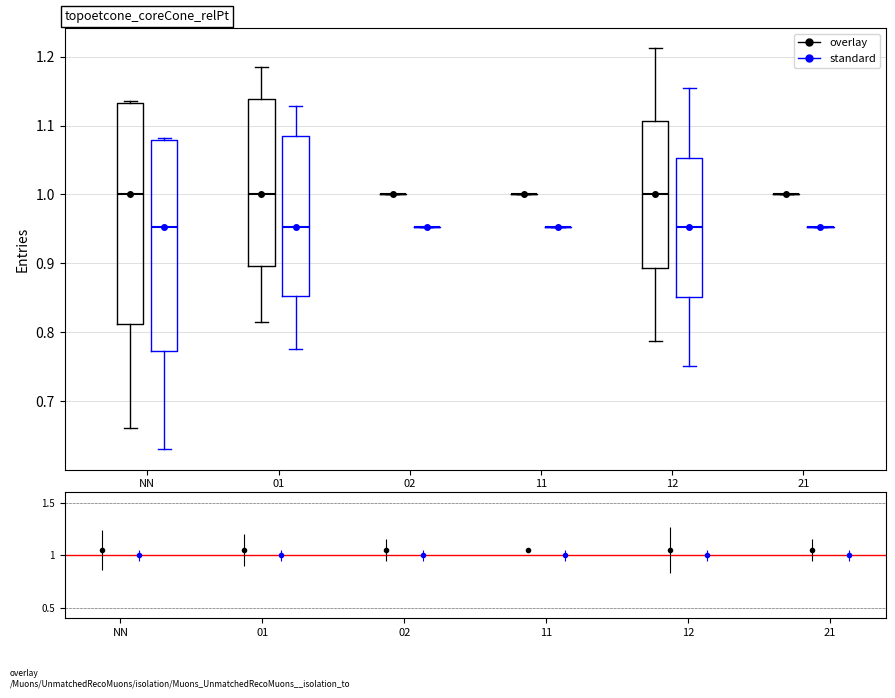

Reading left to right, transcribe this box plot: for each box, give where its median line is, the range the box spans, and where its two whiskers end, as read against the y-axis. The values are not printed on the chart, so give them approximately, as read against the axis.

NN (overlay): median 1.00, box 0.81 to 1.13, whiskers 0.66 to 1.14
NN (standard): median 0.95, box 0.77 to 1.08, whiskers 0.63 to 1.08
01 (overlay): median 1.00, box 0.90 to 1.14, whiskers 0.81 to 1.19
01 (standard): median 0.95, box 0.85 to 1.08, whiskers 0.78 to 1.13
02 (overlay): box collapsed to a line at 1.00, whiskers 1.00 to 1.00
02 (standard): box collapsed to a line at 0.95, whiskers 0.95 to 0.95
11 (overlay): box collapsed to a line at 1.00, whiskers 1.00 to 1.00
11 (standard): box collapsed to a line at 0.95, whiskers 0.95 to 0.95
12 (overlay): median 1.00, box 0.89 to 1.11, whiskers 0.79 to 1.21
12 (standard): median 0.95, box 0.85 to 1.05, whiskers 0.75 to 1.15
21 (overlay): box collapsed to a line at 1.00, whiskers 1.00 to 1.00
21 (standard): box collapsed to a line at 0.95, whiskers 0.95 to 0.95